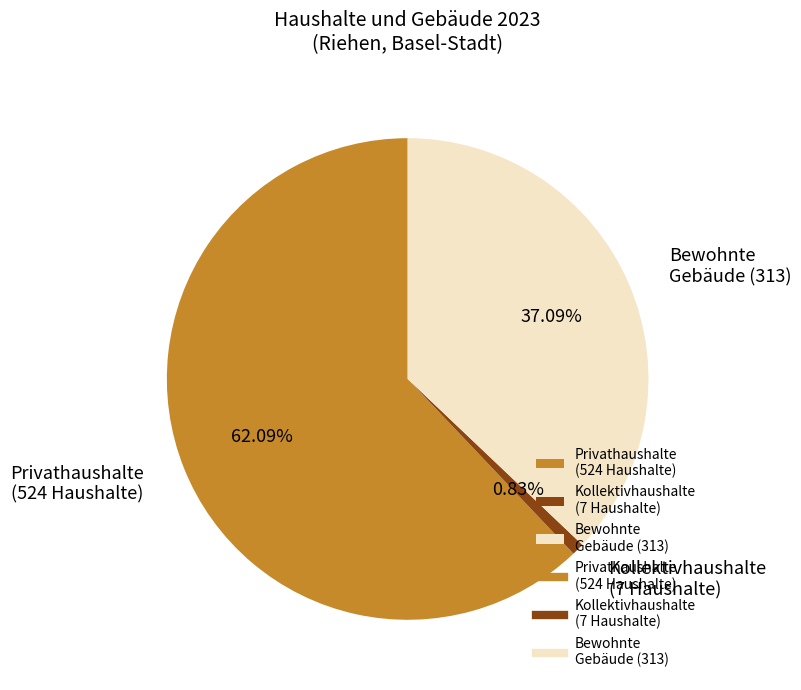

Combined, do Privathaushalte (524 Haushalte) and Bewohnte Gebäude (313) account for over 50%?

Yes